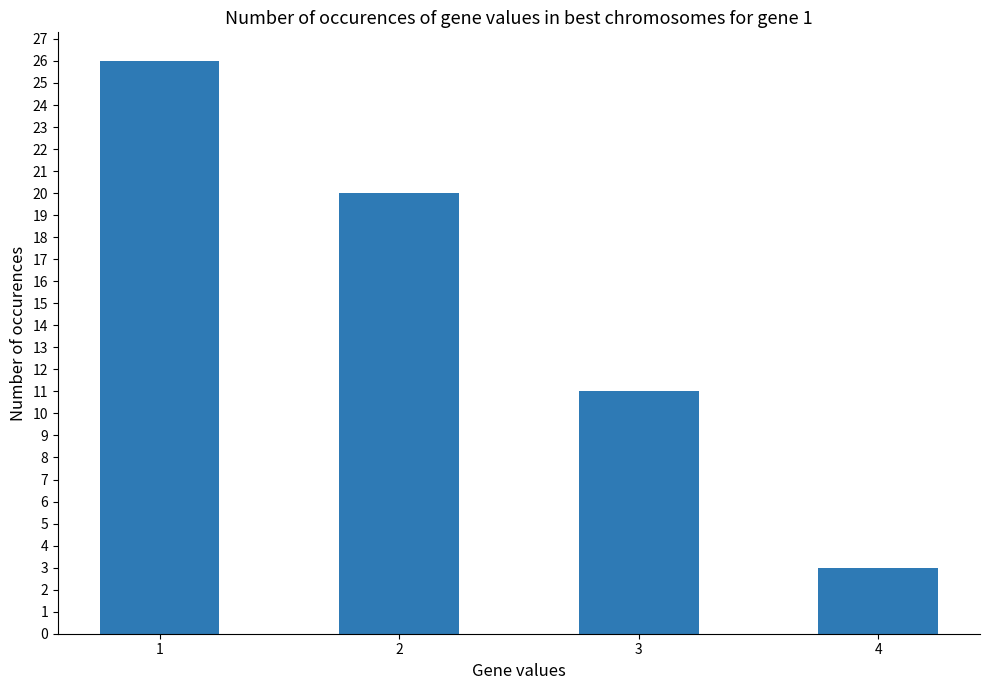

How many bars are there in total?

4